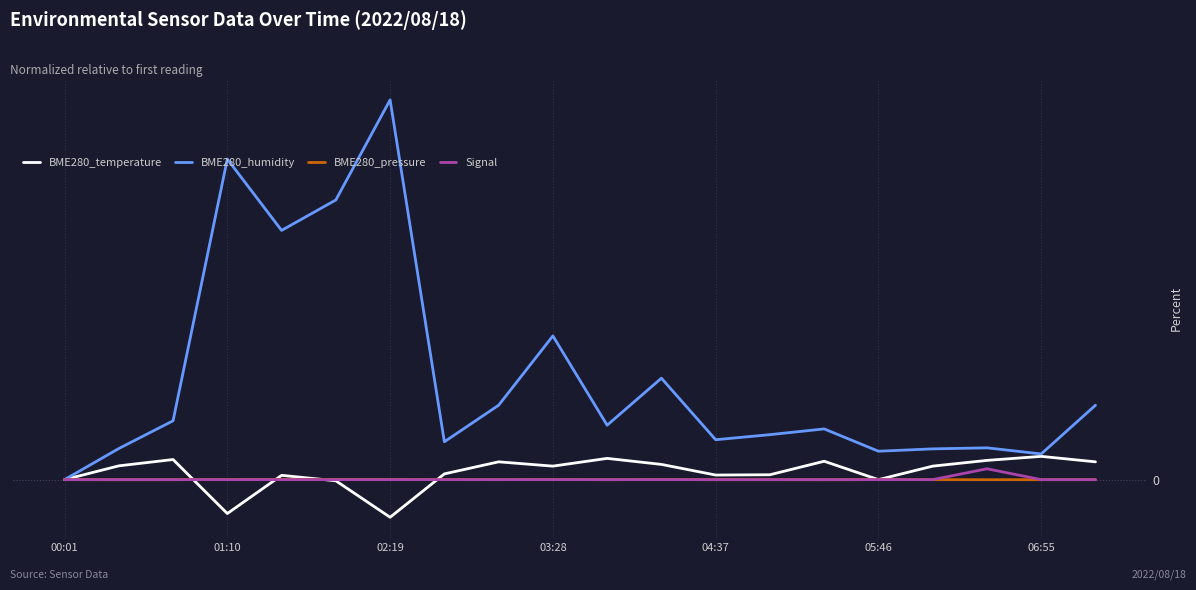

True or false: BME280_humidity and BME280_pressure intersect in this chart.

False